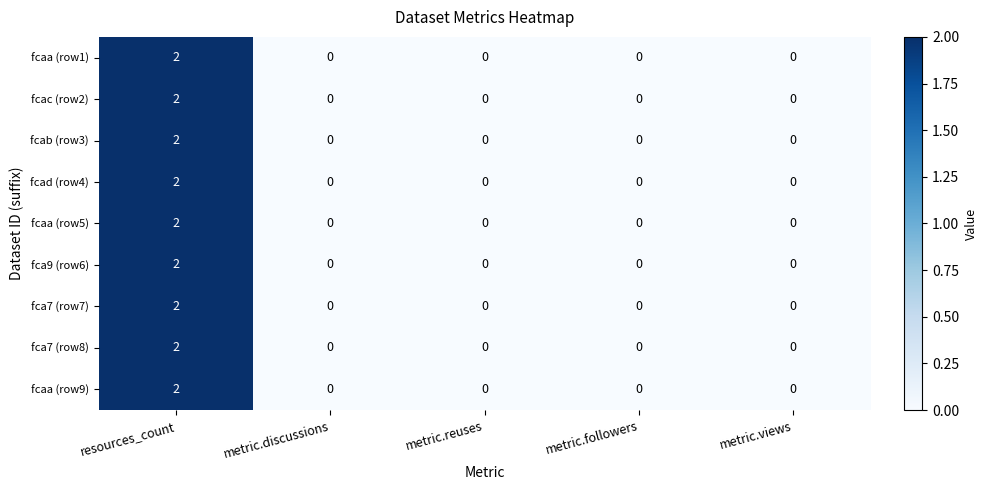

At which label does fcaa (row1) reach its peak?

resources_count